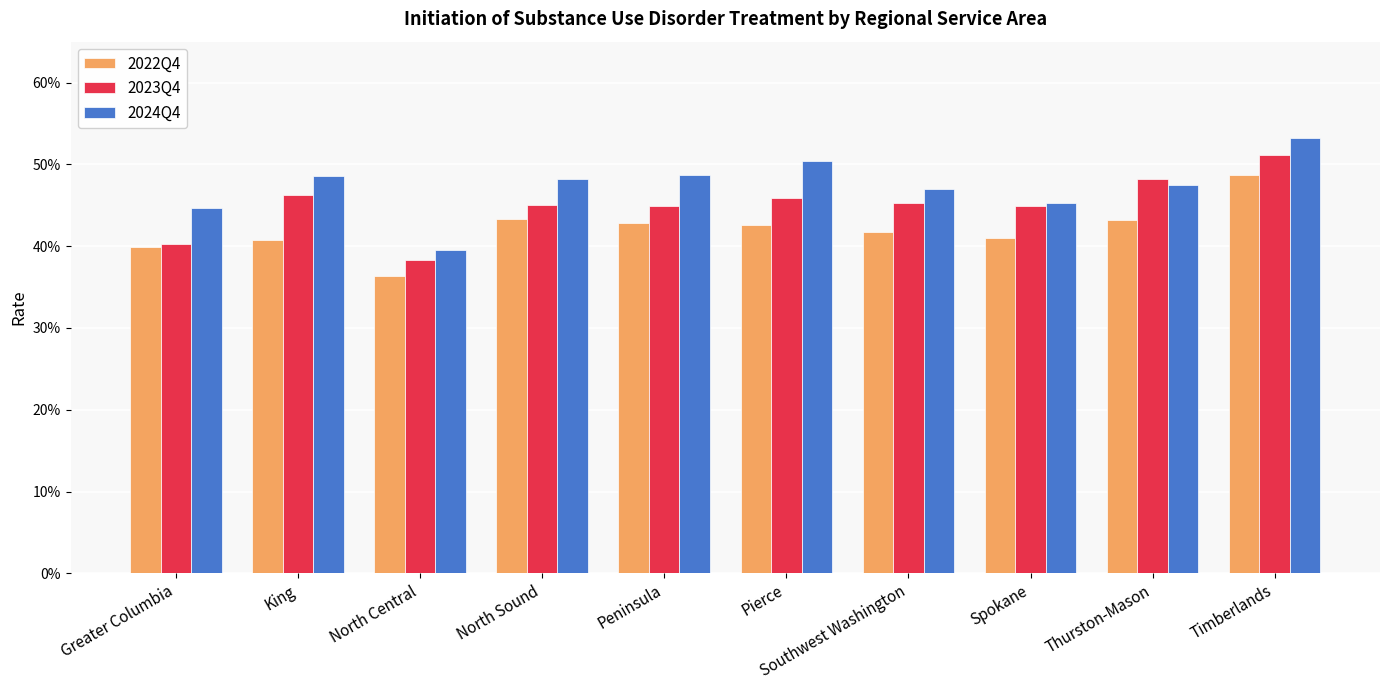

Which category has the lowest value across all series?

North Central